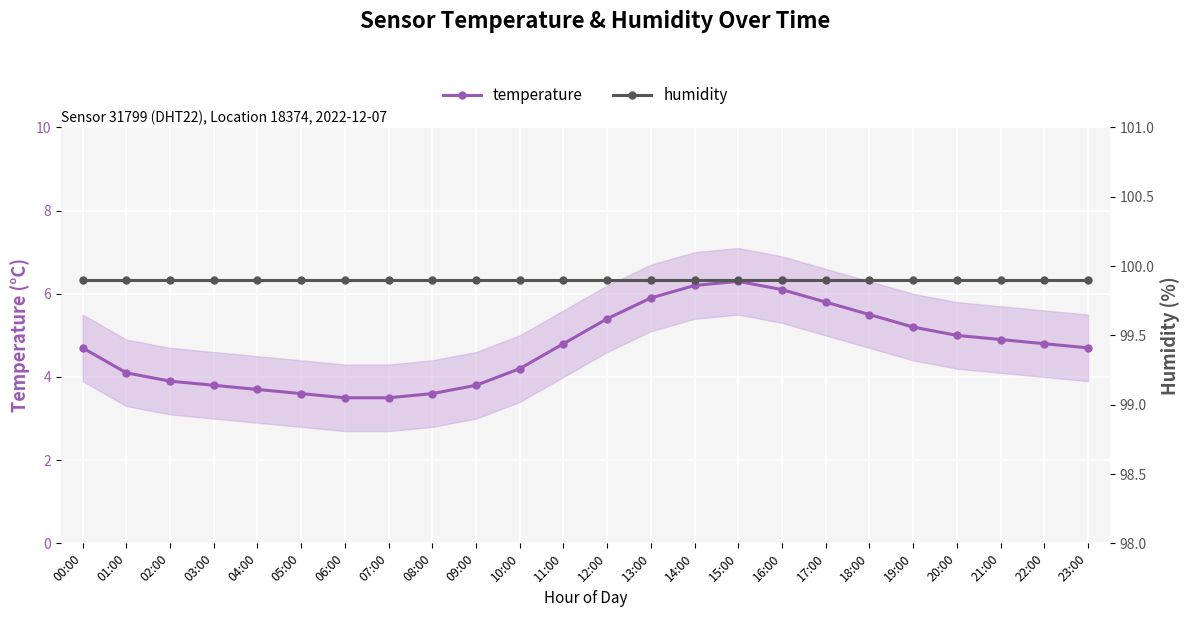

What is the value of the humidity point at the 12th from the left?

99.9